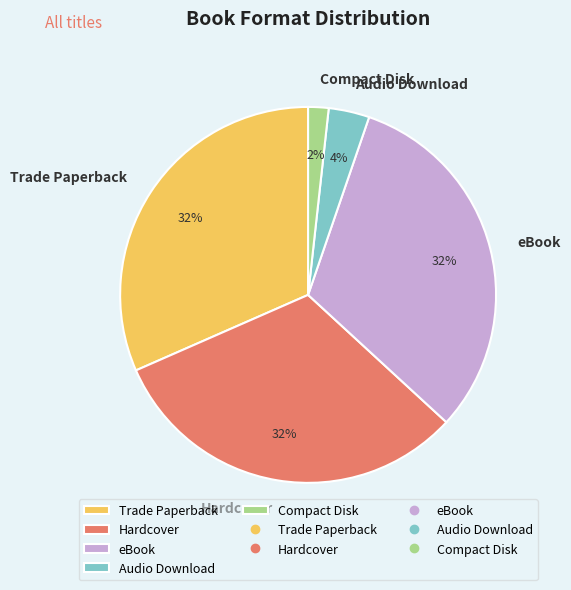

To the nearest percent, what is the average slice percentage?

20%